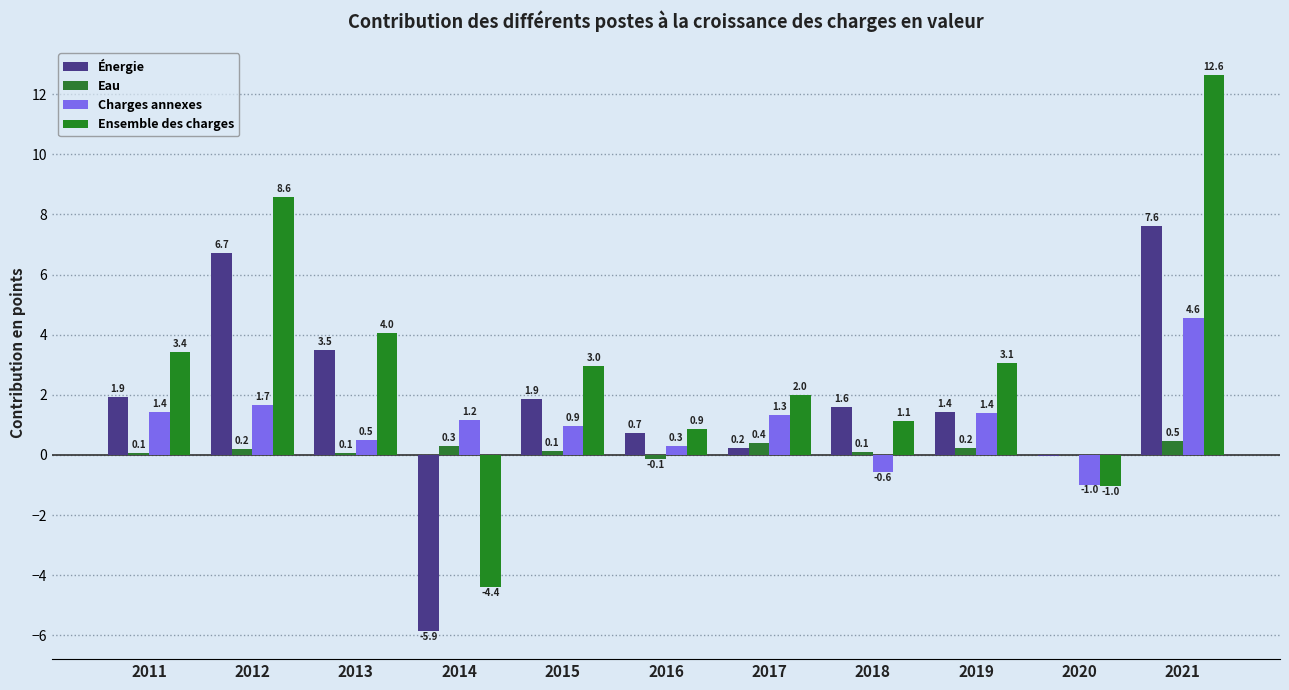

Rank the series by their maximum value, from highest to lowest.

Ensemble des charges, Énergie, Charges annexes, Eau